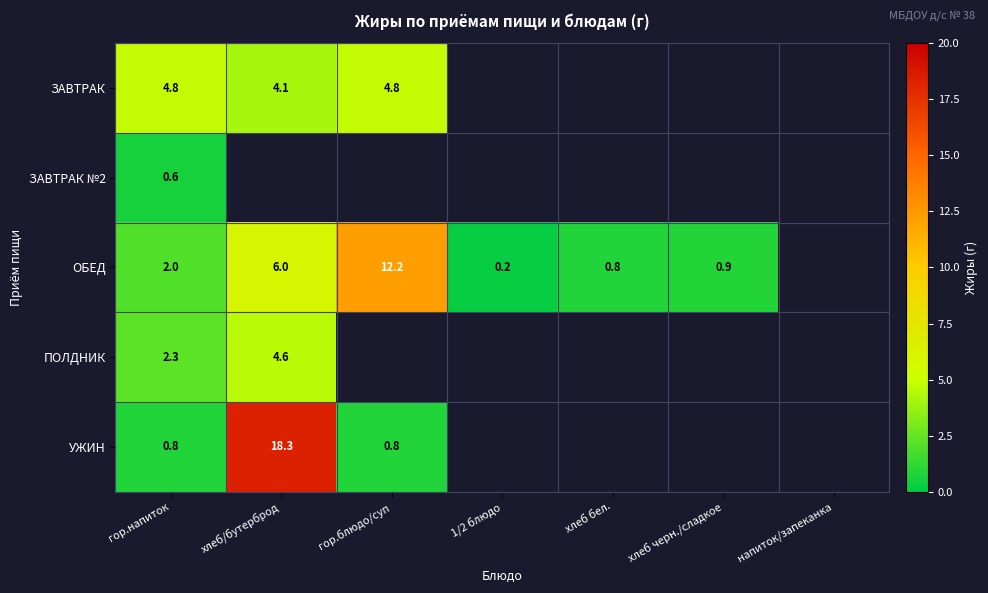

Is it true that УЖИН equals 1.4 at гор.блюдо/суп?

False